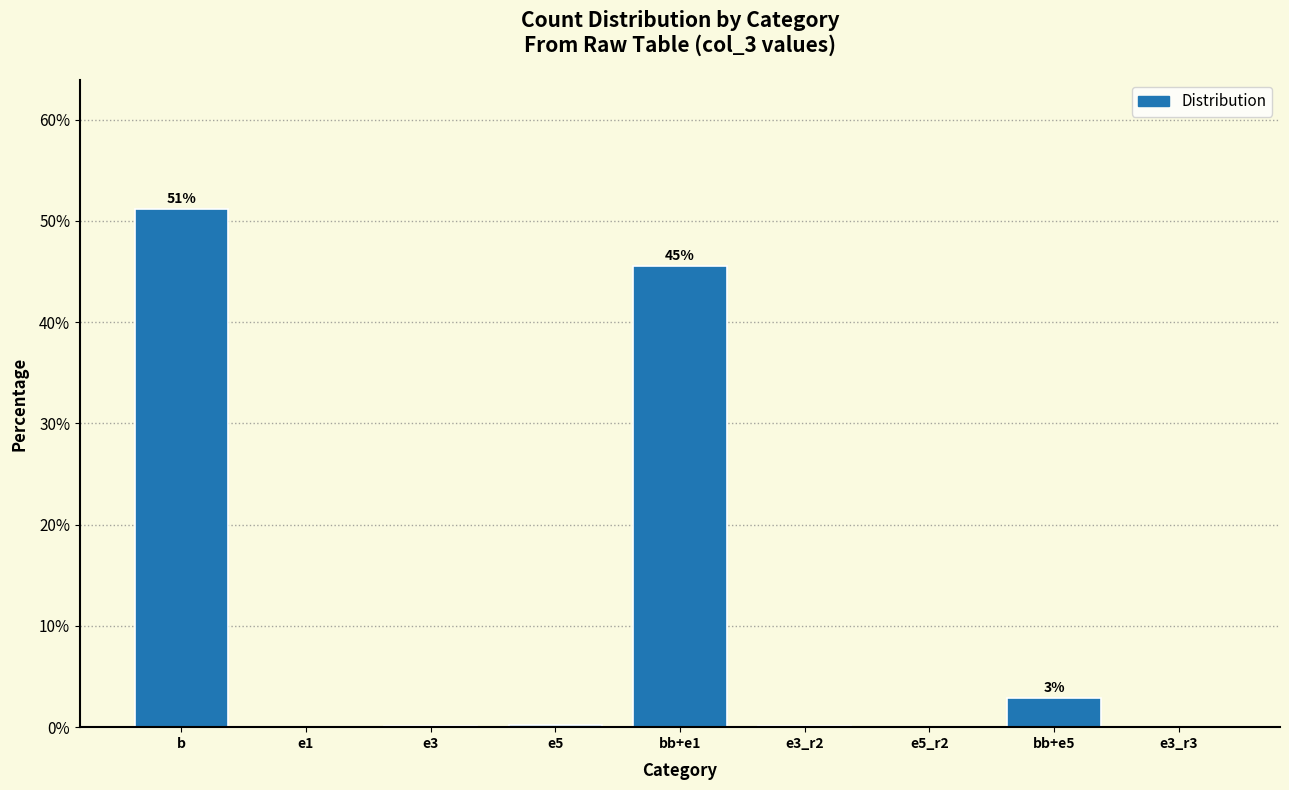

Between e5 and b, which is larger?

b